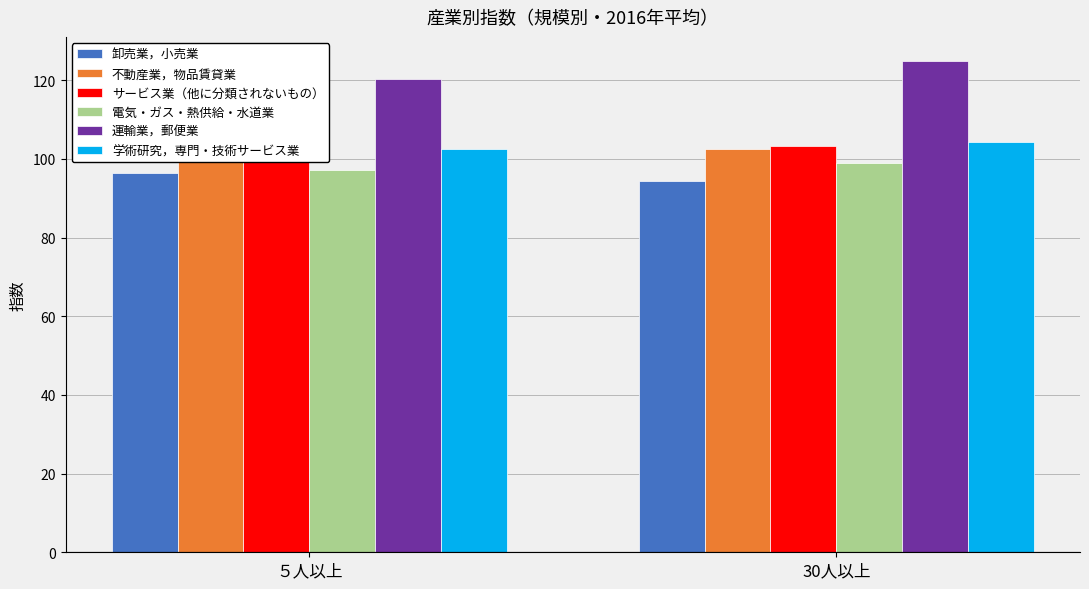

Where does the 不動産業，物品賃貸業 series first go above 105?

５人以上